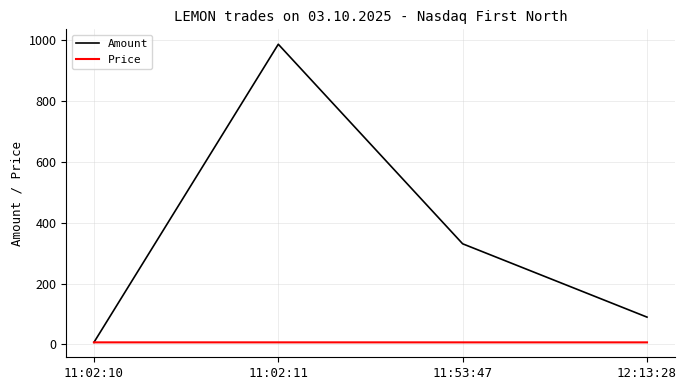

What is the maximum value shown in the chart?

987.0